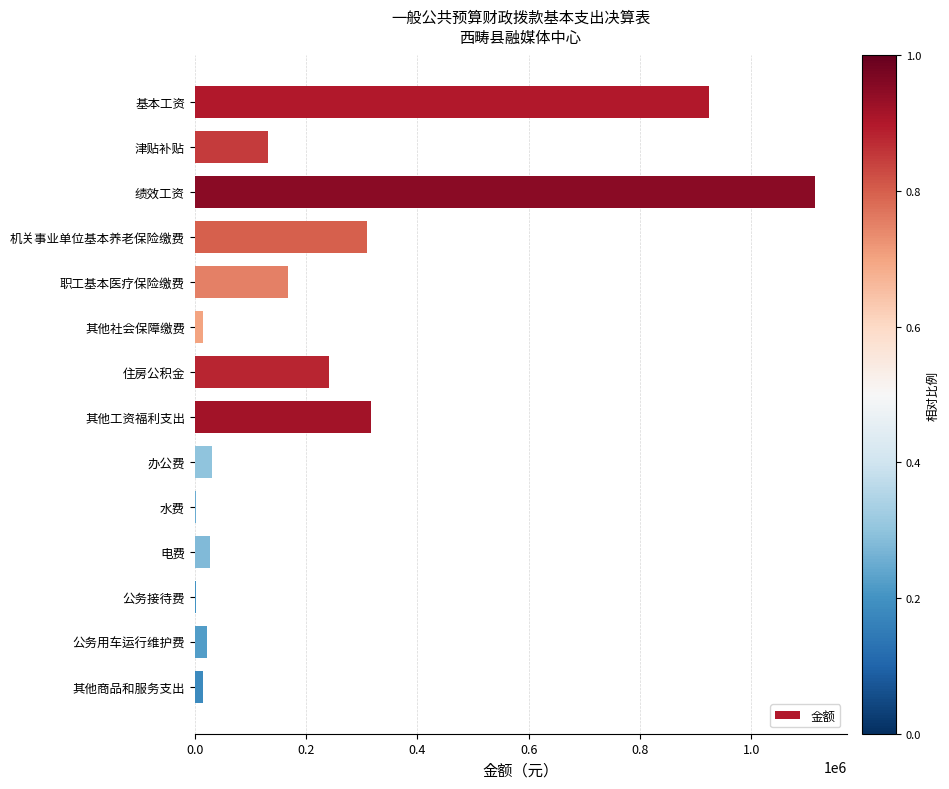

Which has a higher value, 其他工资福利支出 or 职工基本医疗保险缴费?

其他工资福利支出